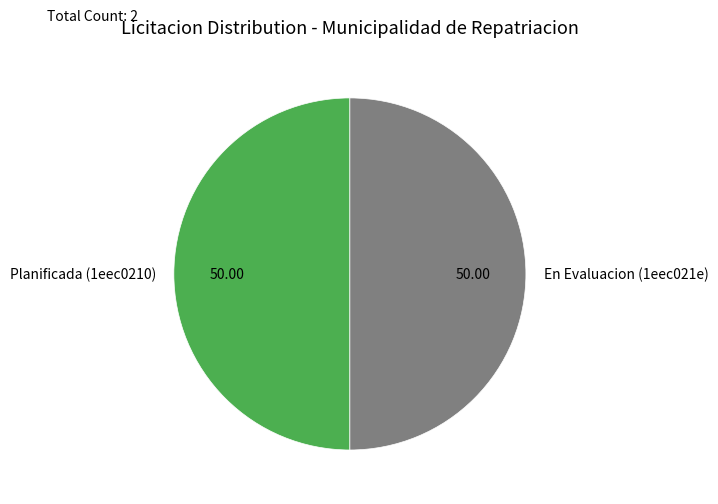

Combined, do En Evaluacion (1eec021e) and Planificada (1eec0210) account for over 50%?

Yes